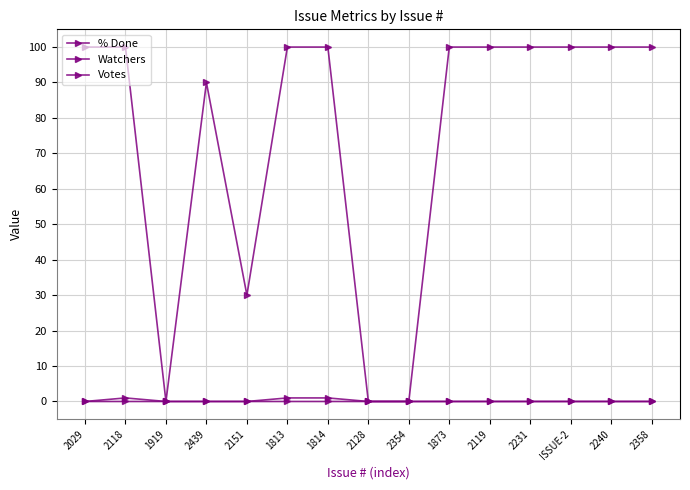

The Votes series shows 0 at 1813. True or false?

True